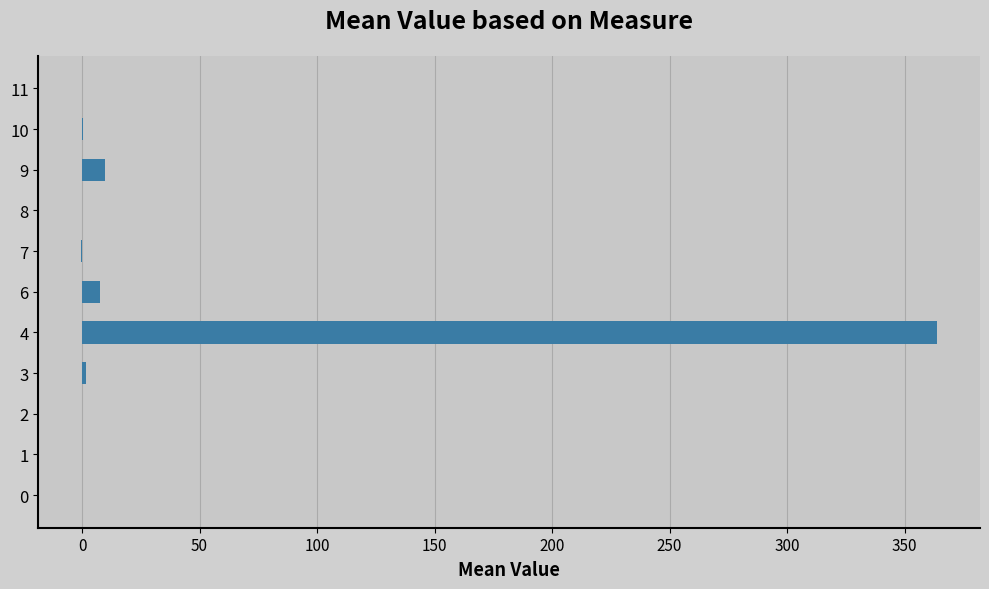

What is the greatest value displayed?

363.9